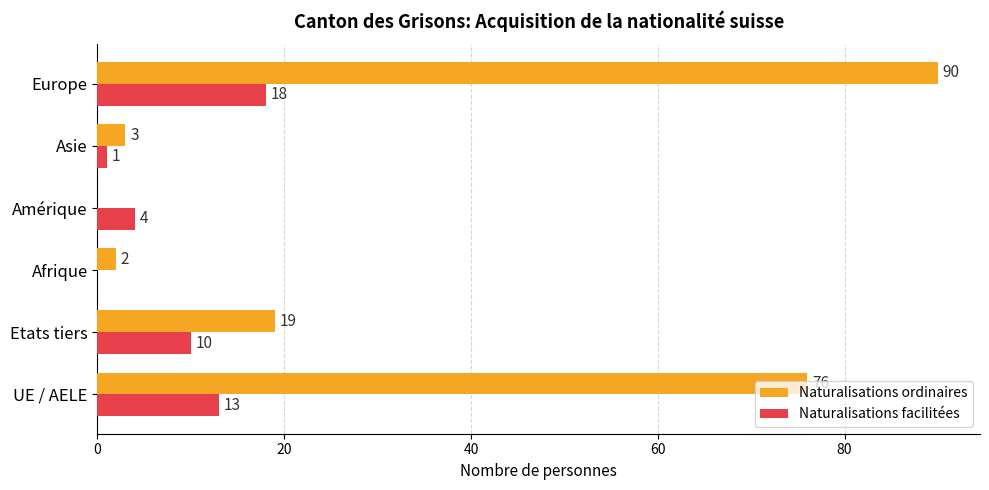

The value of Naturalisations ordinaires at Europe is 34. True or false?

False